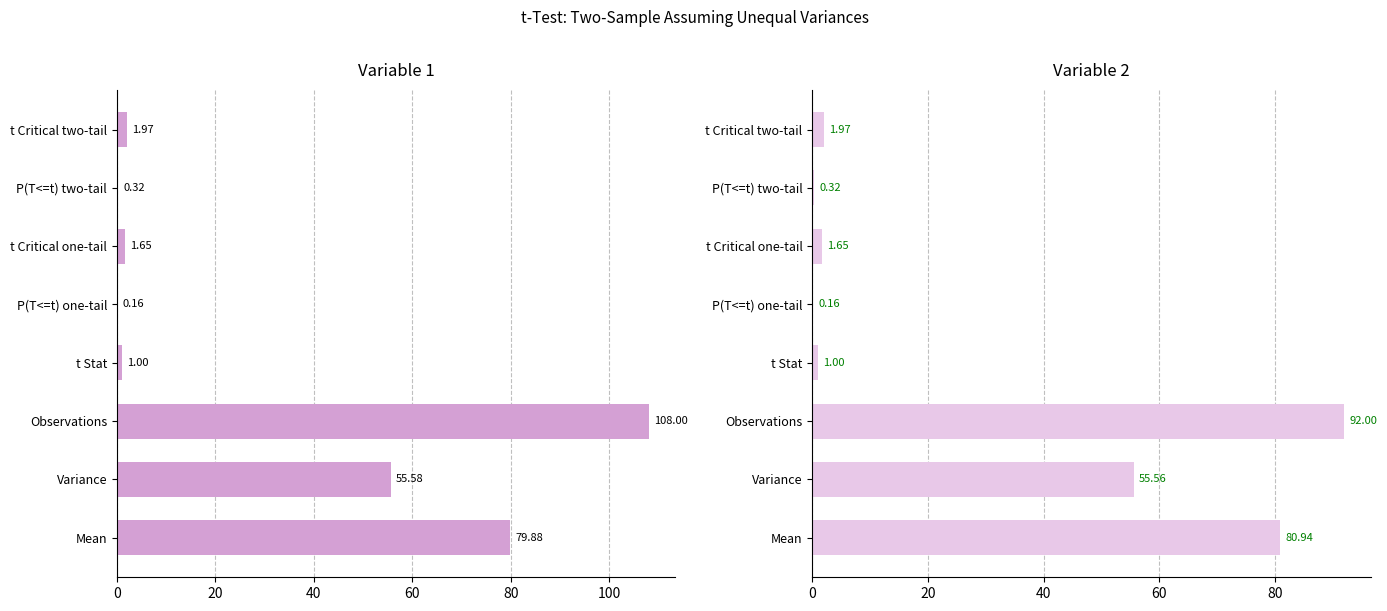

Count the number of categories in the chart.

8